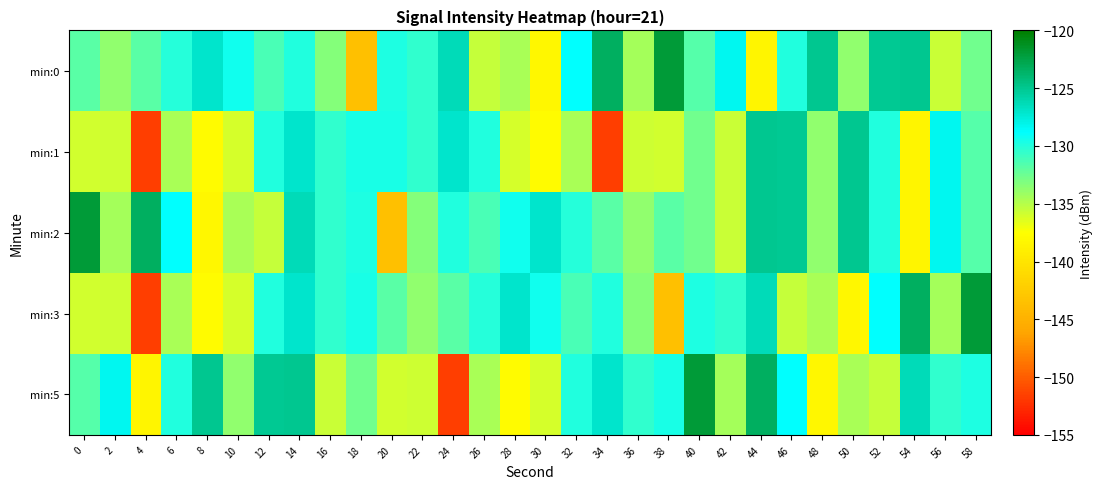

Reading left to right, what are all the values shown in this chart?

min:0: 0=-131.8	2=-133.7	4=-131.8	6=-130.0	8=-127.0	10=-129.4	12=-131.2	14=-129.9	16=-133.3	18=-143.6	20=-129.7	22=-130.5	24=-126.4	26=-135.5	28=-134.6	30=-138.3	32=-128.8	34=-123.3	36=-134.4	38=-122.0	40=-131.7	42=-128.3	44=-138.4	46=-129.9	48=-124.9	50=-133.8	52=-125.1	54=-125.0	56=-135.7	58=-132.6
min:1: 0=-136.0	2=-135.7	4=-151.6	6=-134.6	8=-137.9	10=-136.1	12=-129.9	14=-127.1	16=-130.4	18=-129.6	20=-129.6	22=-130.4	24=-127.1	26=-129.9	28=-136.1	30=-137.9	32=-134.6	34=-151.6	36=-135.7	38=-136.0	40=-132.6	42=-135.7	44=-125.0	46=-125.1	48=-133.8	50=-124.9	52=-129.9	54=-138.4	56=-128.3	58=-131.7
min:2: 0=-122.0	2=-134.4	4=-123.3	6=-128.8	8=-138.3	10=-134.6	12=-135.5	14=-126.4	16=-130.5	18=-129.7	20=-143.6	22=-133.3	24=-129.9	26=-131.2	28=-129.4	30=-127.0	32=-130.0	34=-131.8	36=-133.7	38=-131.8	40=-132.6	42=-135.7	44=-125.0	46=-125.1	48=-133.8	50=-124.9	52=-129.9	54=-138.4	56=-128.3	58=-131.7
min:3: 0=-136.0	2=-135.7	4=-151.6	6=-134.6	8=-137.9	10=-136.1	12=-129.9	14=-127.1	16=-130.4	18=-129.6	20=-131.8	22=-133.7	24=-131.8	26=-130.0	28=-127.0	30=-129.4	32=-131.2	34=-129.9	36=-133.3	38=-143.6	40=-129.7	42=-130.5	44=-126.4	46=-135.5	48=-134.6	50=-138.3	52=-128.8	54=-123.3	56=-134.4	58=-122.0
min:5: 0=-131.7	2=-128.3	4=-138.4	6=-129.9	8=-124.9	10=-133.8	12=-125.1	14=-125.0	16=-135.7	18=-132.6	20=-136.0	22=-135.7	24=-151.6	26=-134.6	28=-137.9	30=-136.1	32=-129.9	34=-127.1	36=-130.4	38=-129.6	40=-122.0	42=-134.4	44=-123.3	46=-128.8	48=-138.3	50=-134.6	52=-135.5	54=-126.4	56=-130.5	58=-129.7